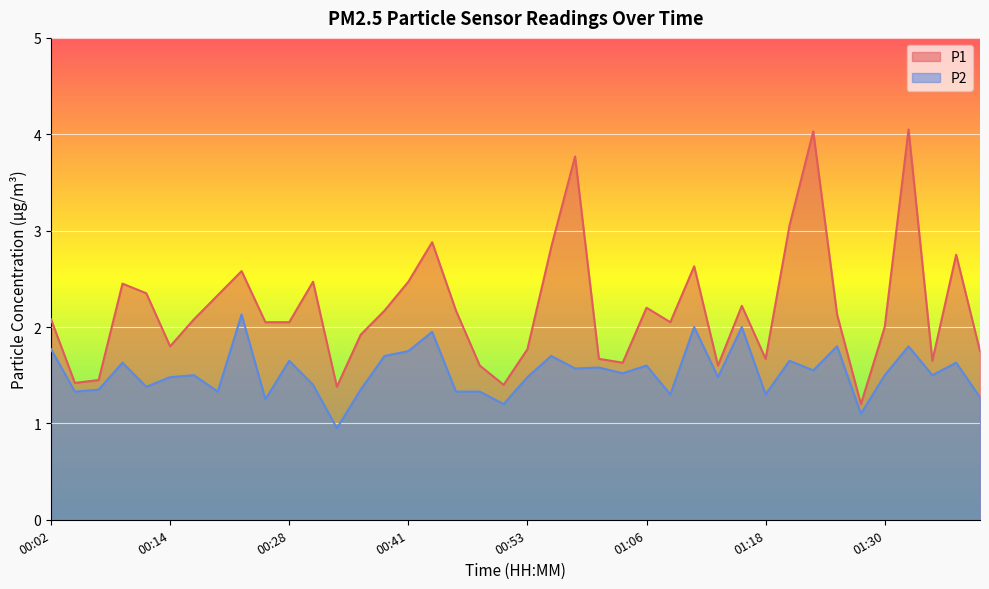

True or false: P2 and P1 cross at least once.

False